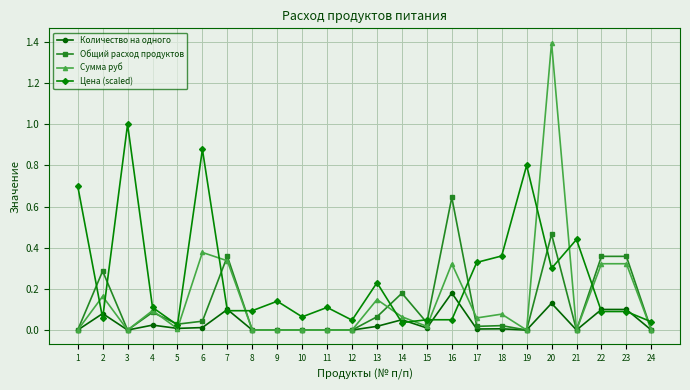

Which series ends up on top after the final intersection of Сумма руб and Цена (scaled)?

Цена (scaled)